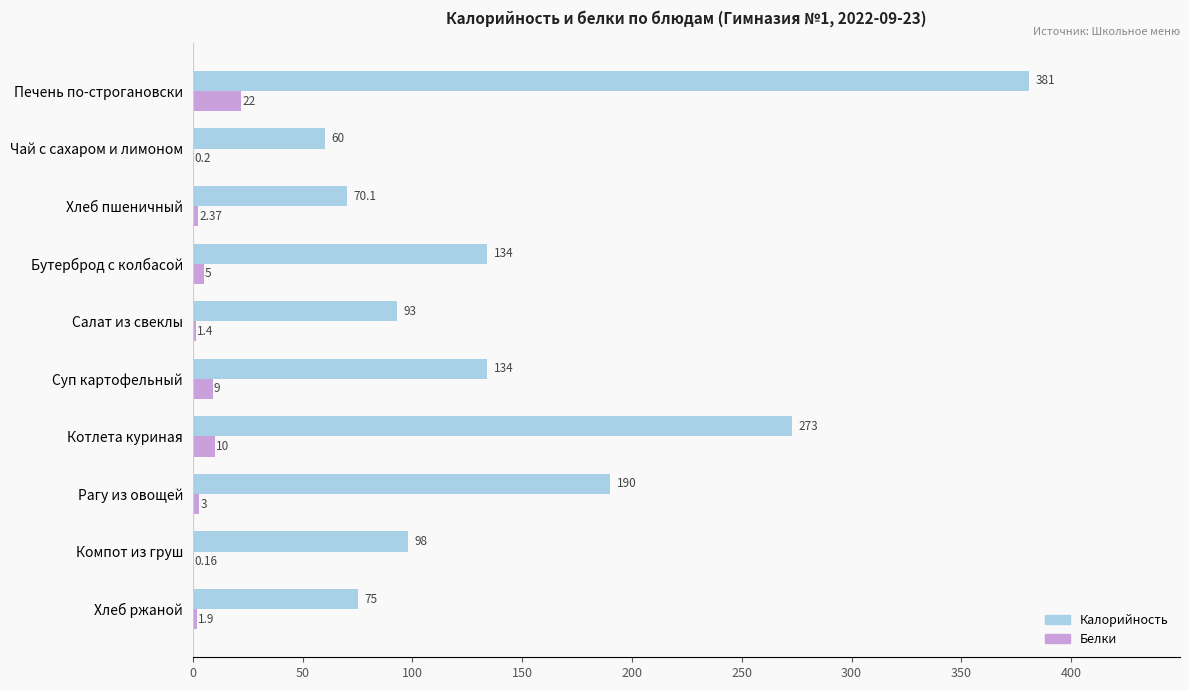

What is the total value across all series at Котлета куриная?

283.0